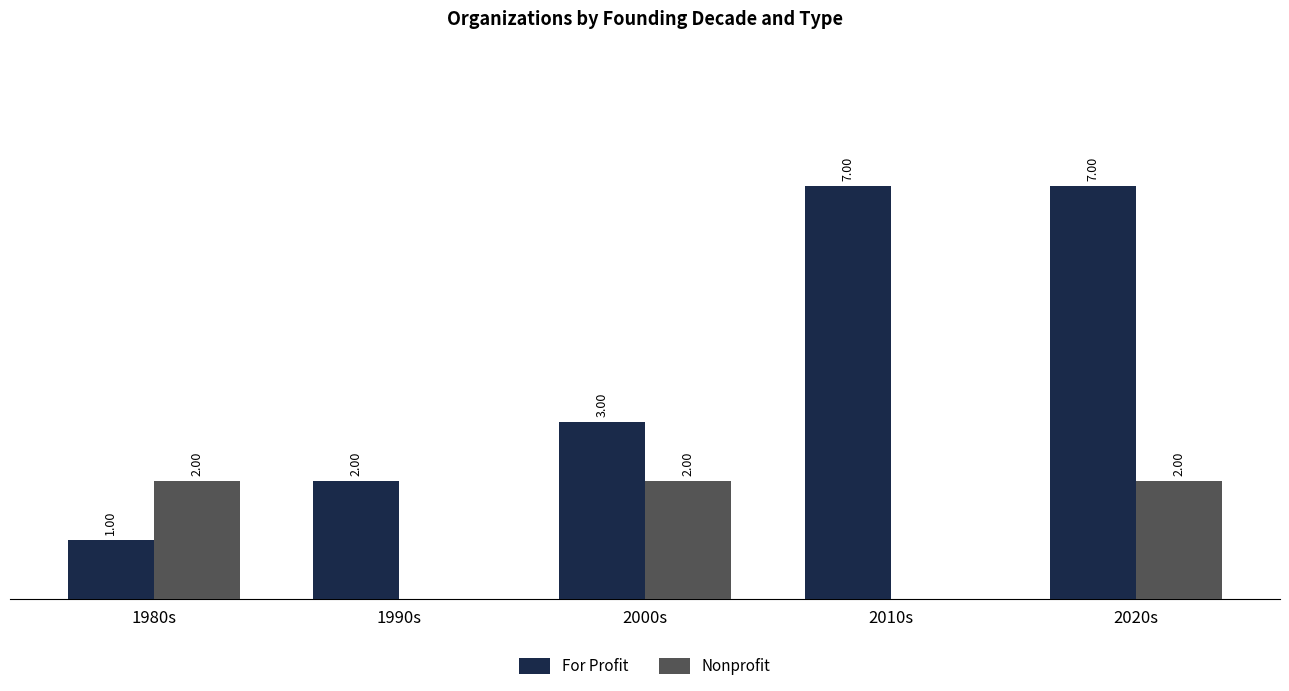

Which series changed the most between 1980s and 1990s?

Nonprofit